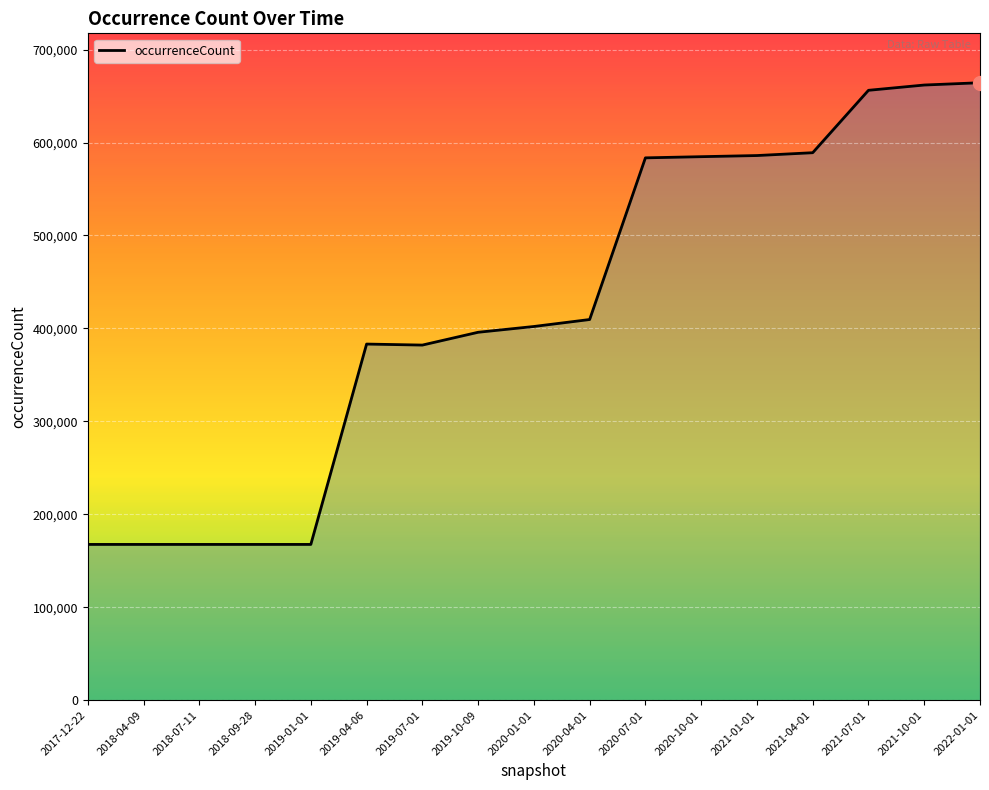

What is the change in value from 2018-09-28 to 2019-10-09?

+228251